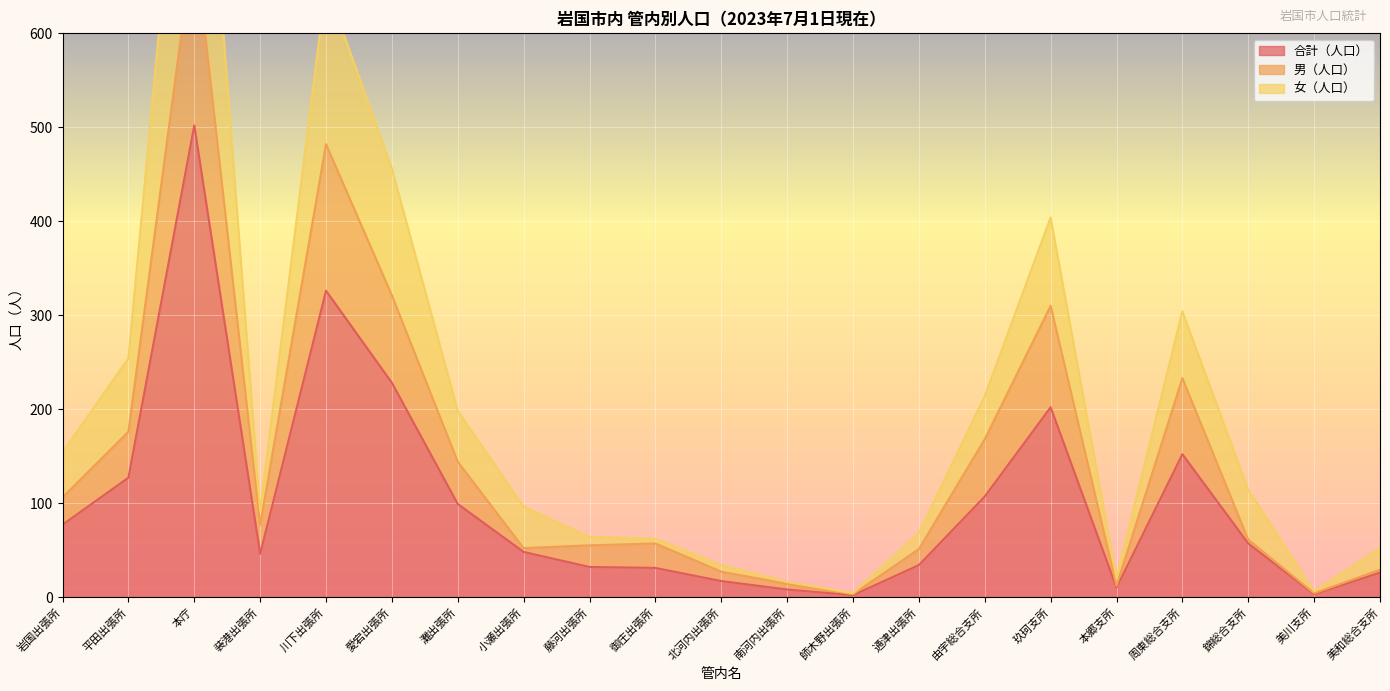

True or false: 男（人口） and 女（人口） intersect in this chart.

False